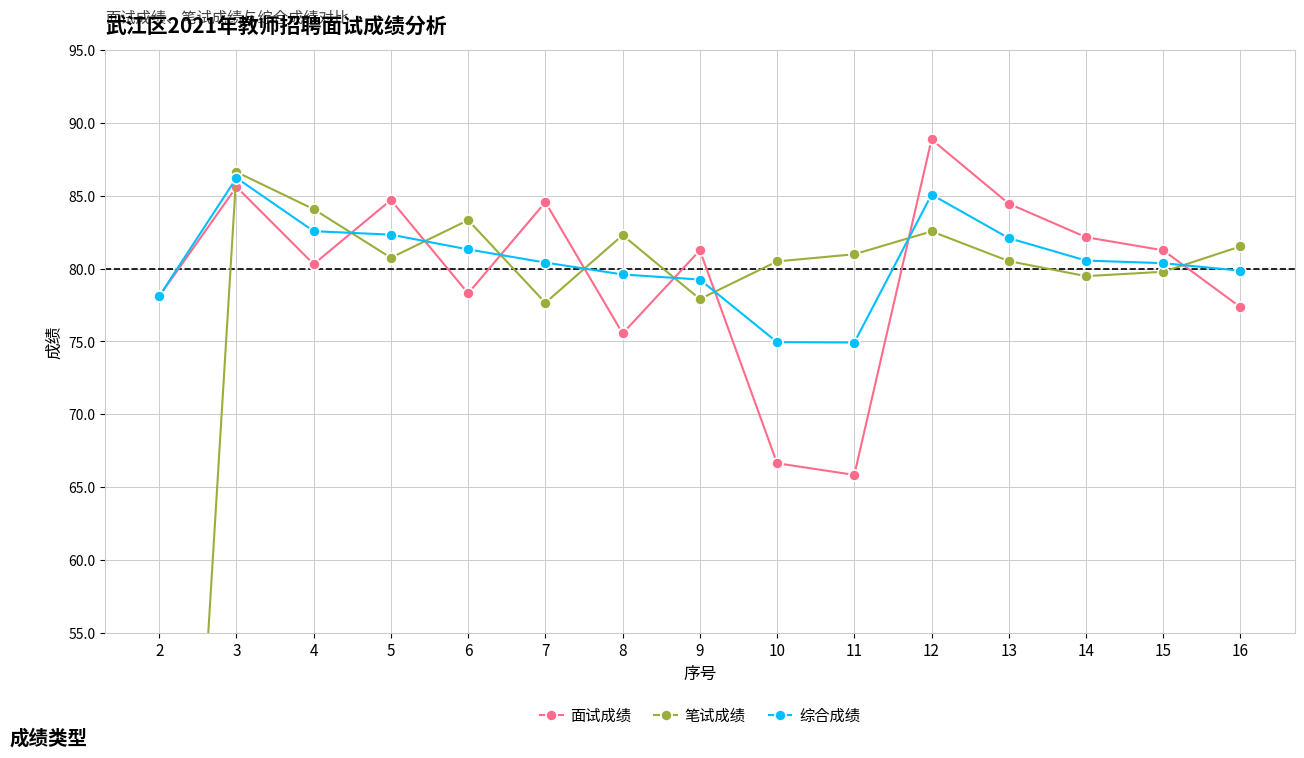

Is this an area chart (filled region under the line)?

No